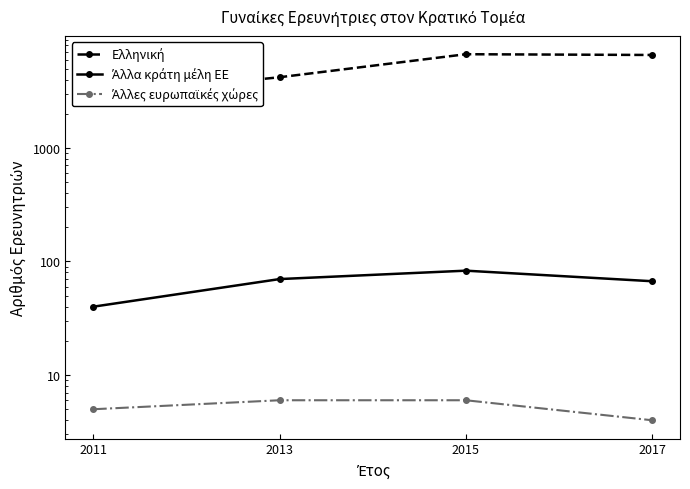

True or false: Άλλα κράτη μέλη ΕΕ and Άλλες ευρωπαϊκές χώρες intersect in this chart.

False